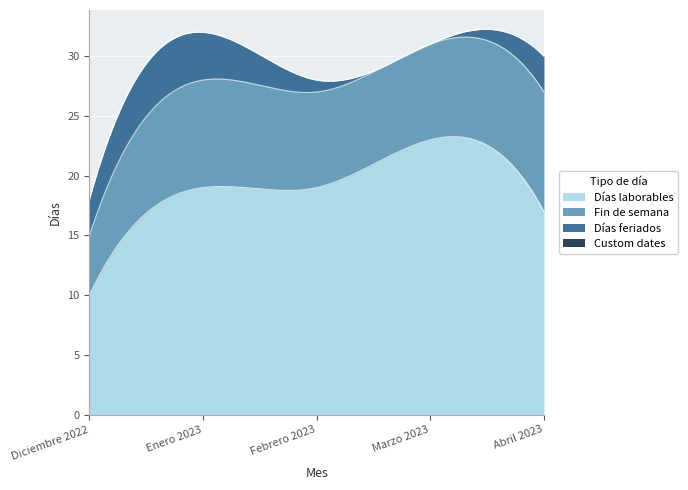

At which category is the sum across all series the highest?

Enero 2023